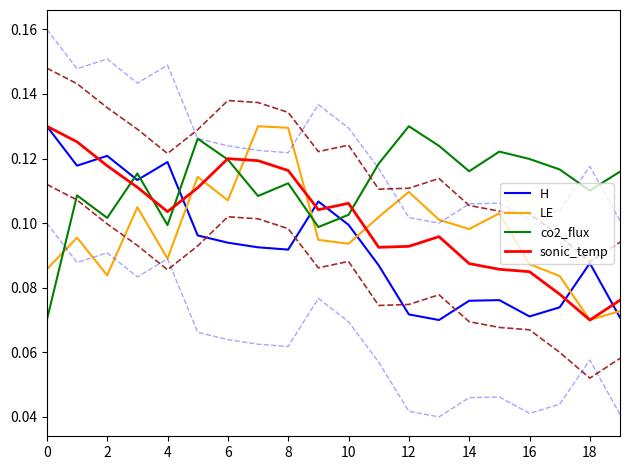

At which label does co2_flux reach its peak?

12